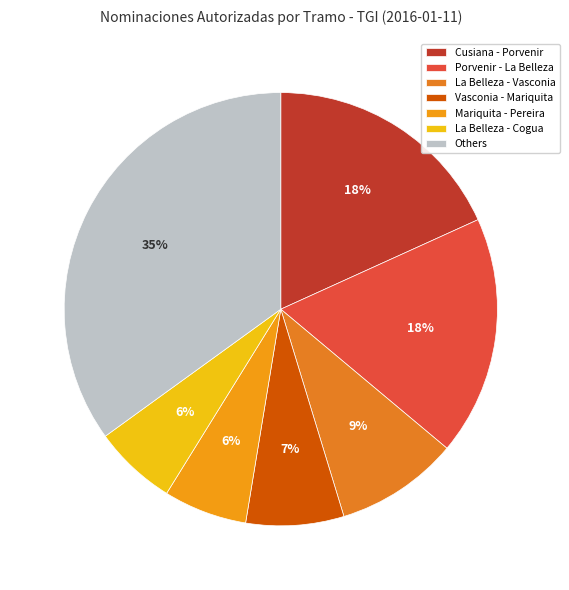

Does any single category account for the majority?

No